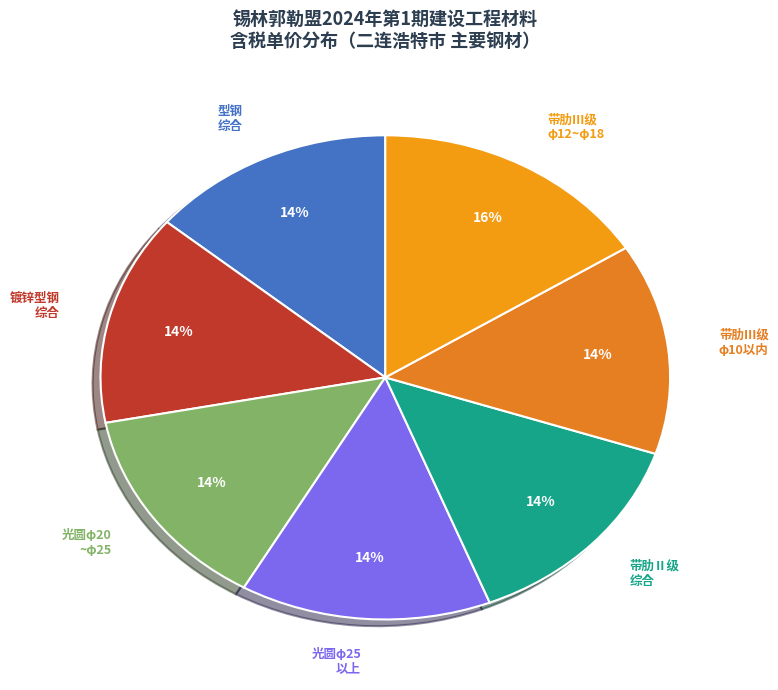

Is the sum of 带肋Ⅱ级 综合 and 型钢 综合 greater than half?

No